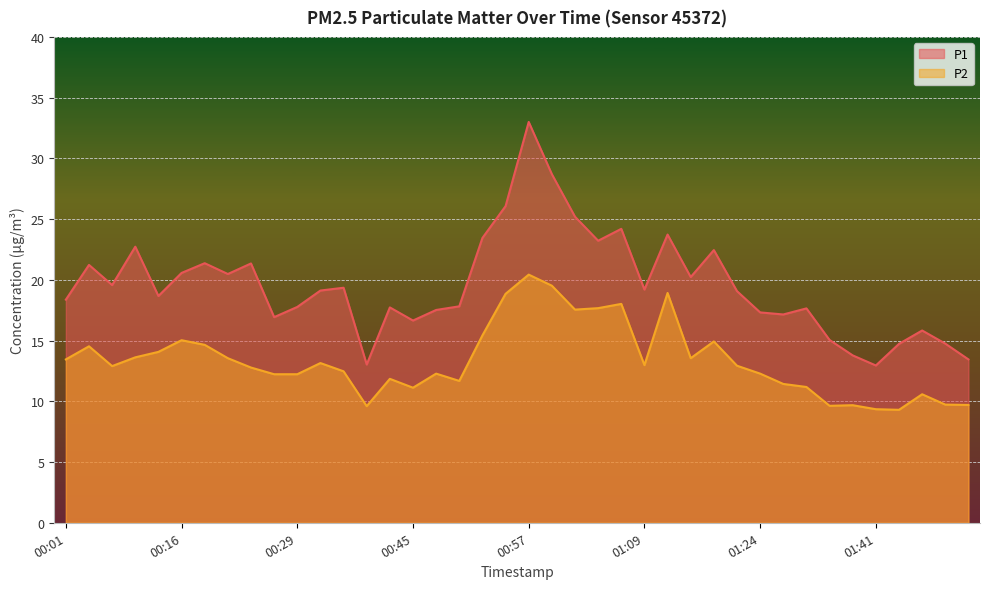

What is the total value across all series at 01:04?

40.9